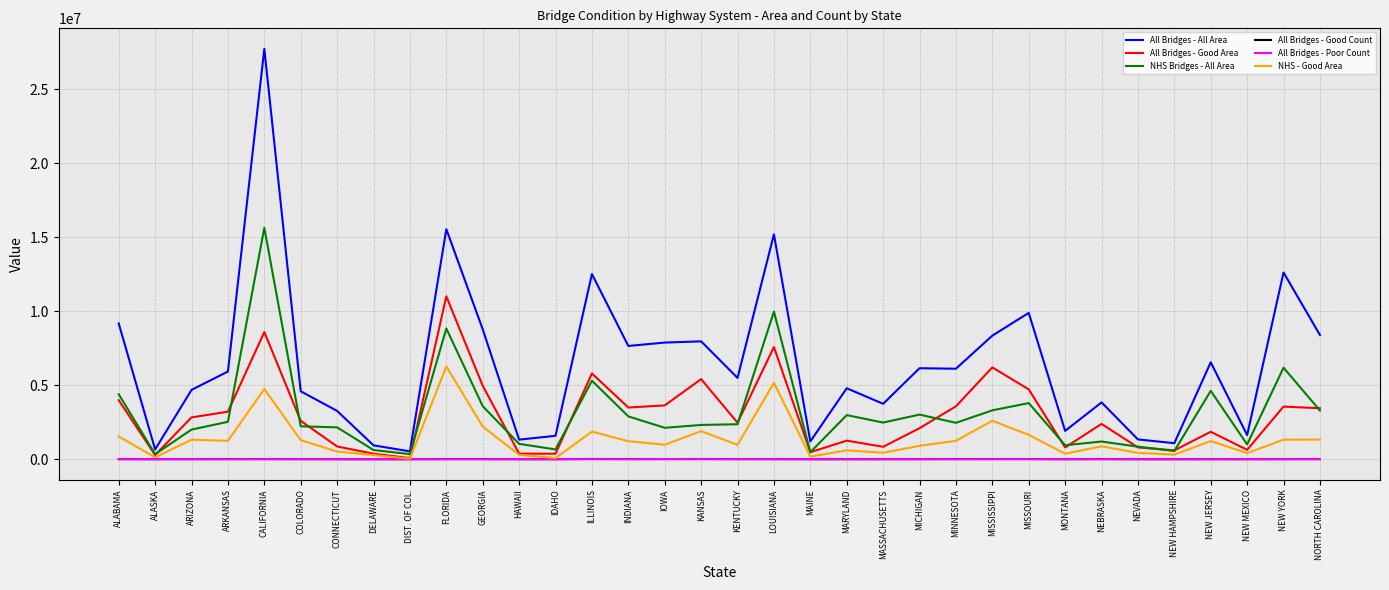

The NHS - Good Area series shows 2651188.5 at MISSOURI. True or false?

False